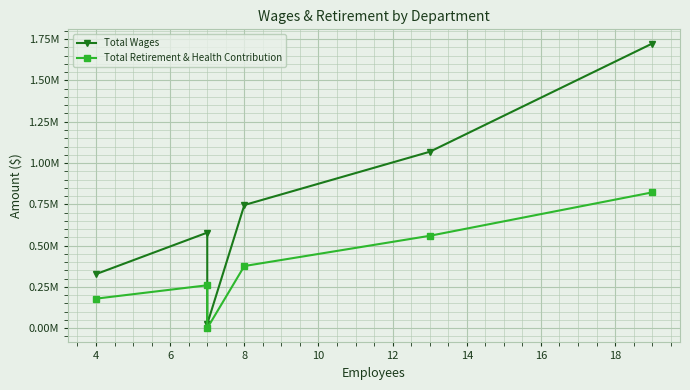

Which series changed the most between 6 and 12?

Total Wages